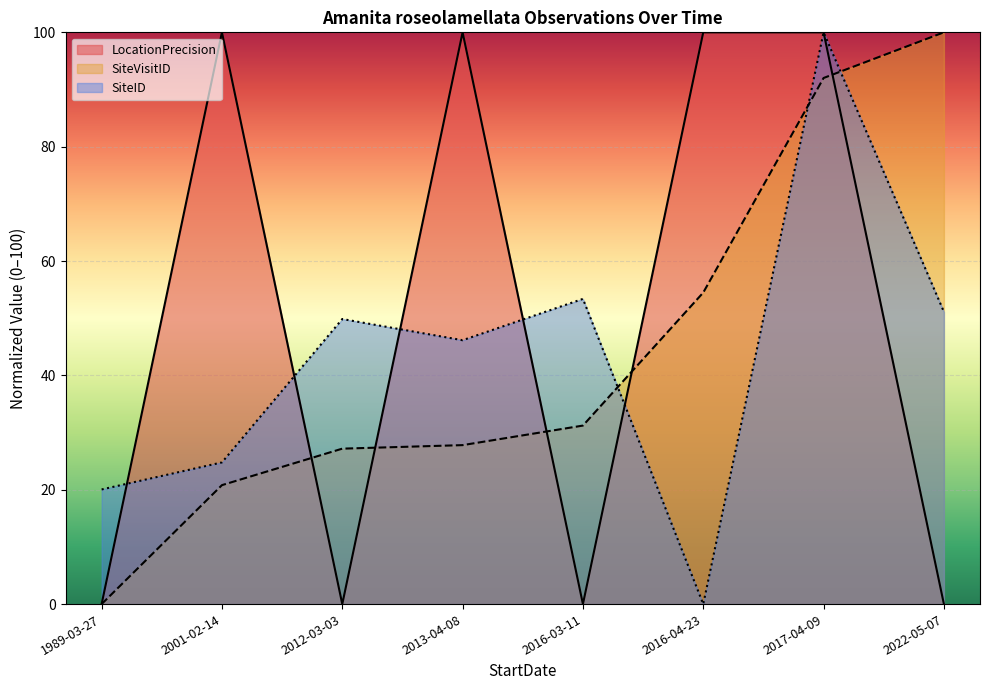

Reading left to right, extract all data points from this chart.

LocationPrecision: 1989-03-27=0.0	2001-02-14=100.0	2012-03-03=0.0	2013-04-08=100.0	2016-03-11=0.0	2016-04-23=100.0	2017-04-09=100.0	2022-05-07=0.0
SiteVisitID_norm: 1989-03-27=0.0	2001-02-14=20.8	2012-03-03=27.2	2013-04-08=27.8	2016-03-11=31.2	2016-04-23=54.5	2017-04-09=92.0	2022-05-07=100.0
SiteID_norm: 1989-03-27=20.0	2001-02-14=24.8	2012-03-03=49.9	2013-04-08=46.2	2016-03-11=53.4	2016-04-23=0.0	2017-04-09=100.0	2022-05-07=51.1